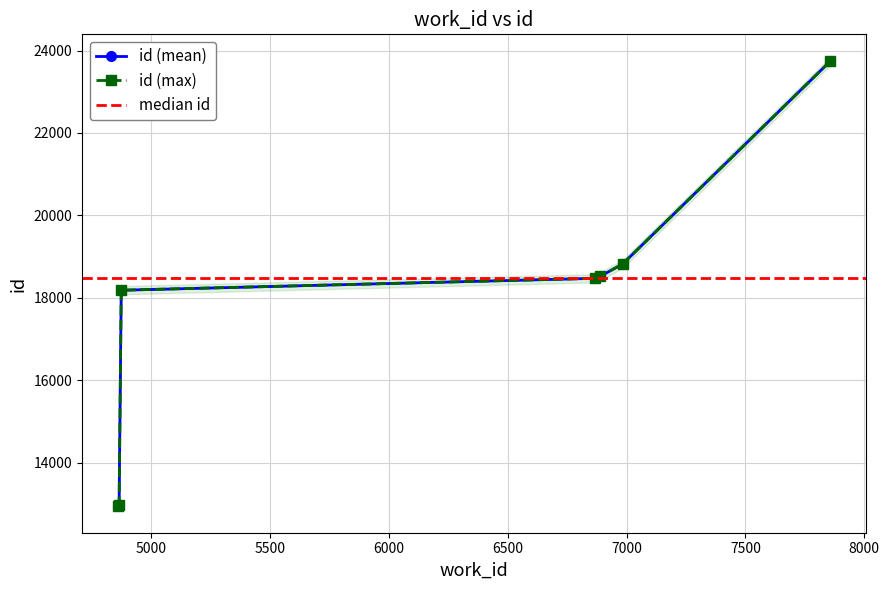

True or false: id (mean) has more than 2 interior local peaks.

False